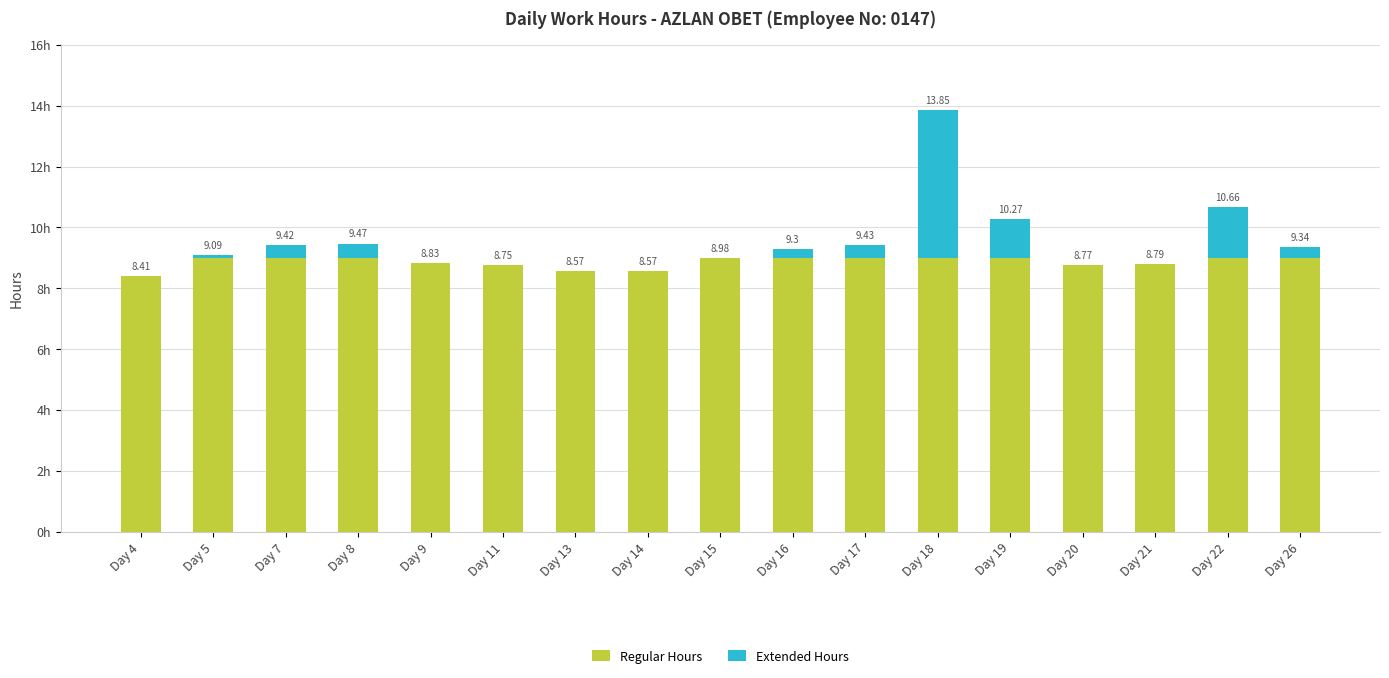

Does the chart contain stacked bars?

Yes